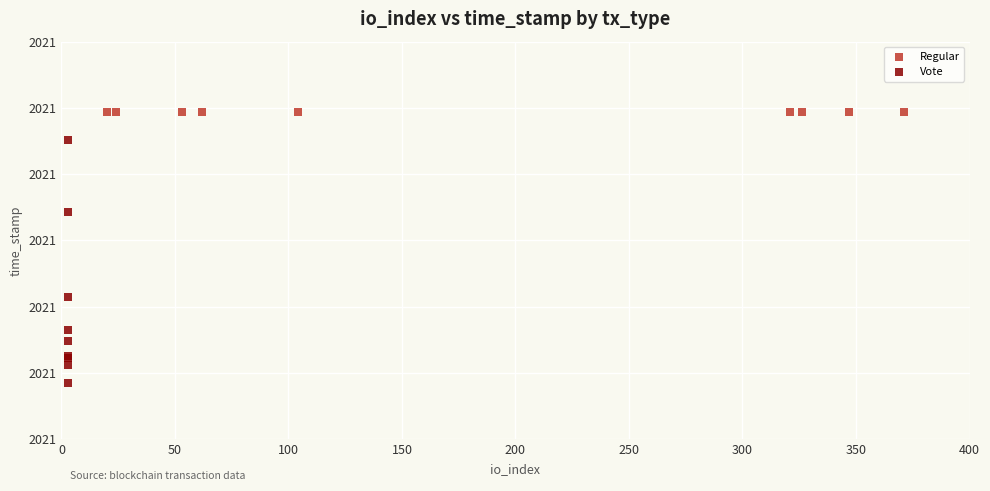

What are all the series names shown in the legend?

Regular, Vote